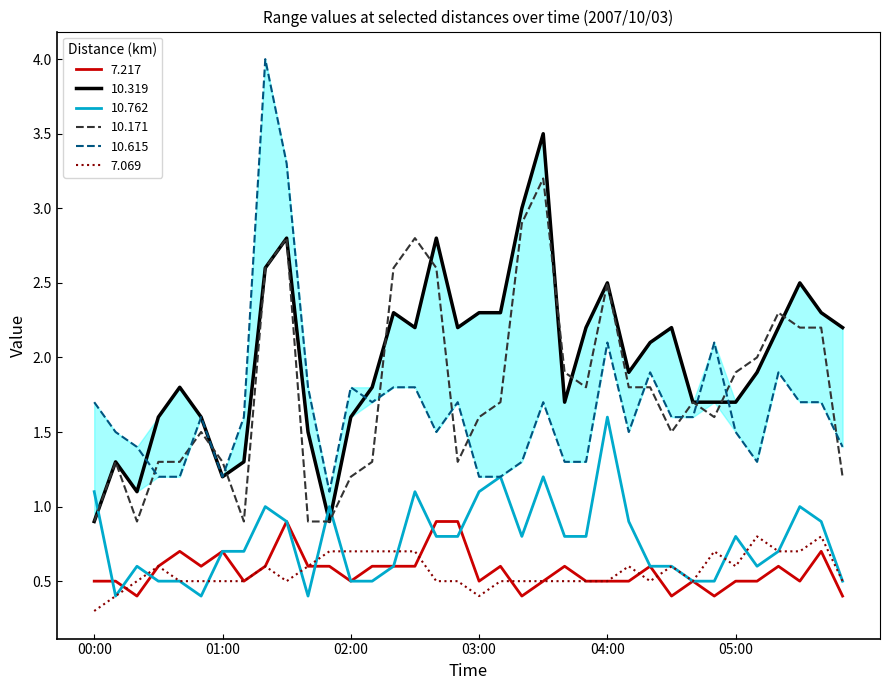

True or false: 10.171 has a value of 2.8 at 01:30.

True